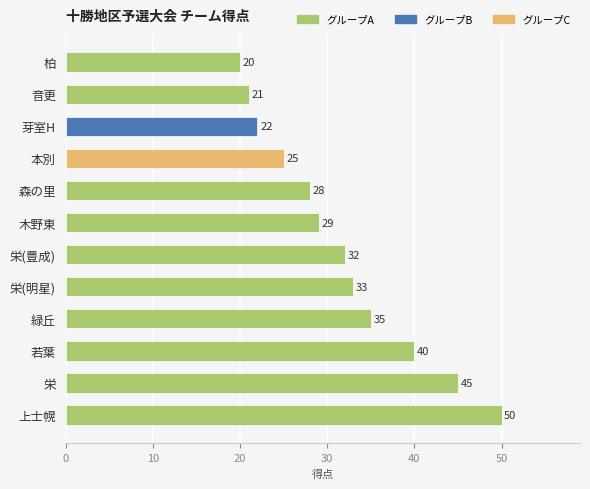

Is it true that the value at 栄 is 14?

False